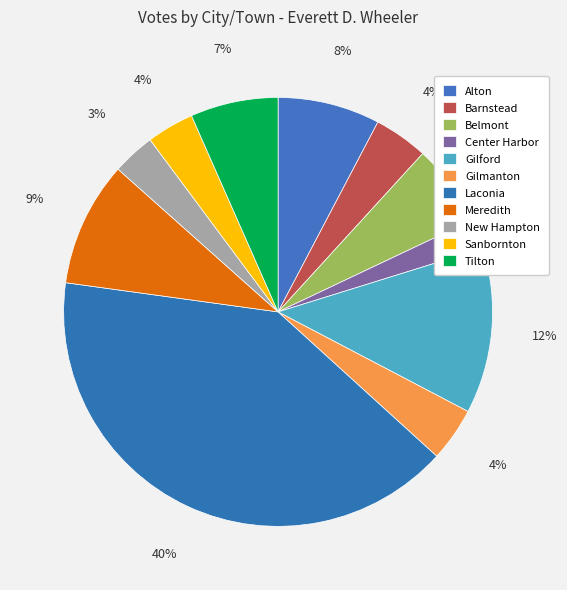

Count the number of slices in the pie.

11